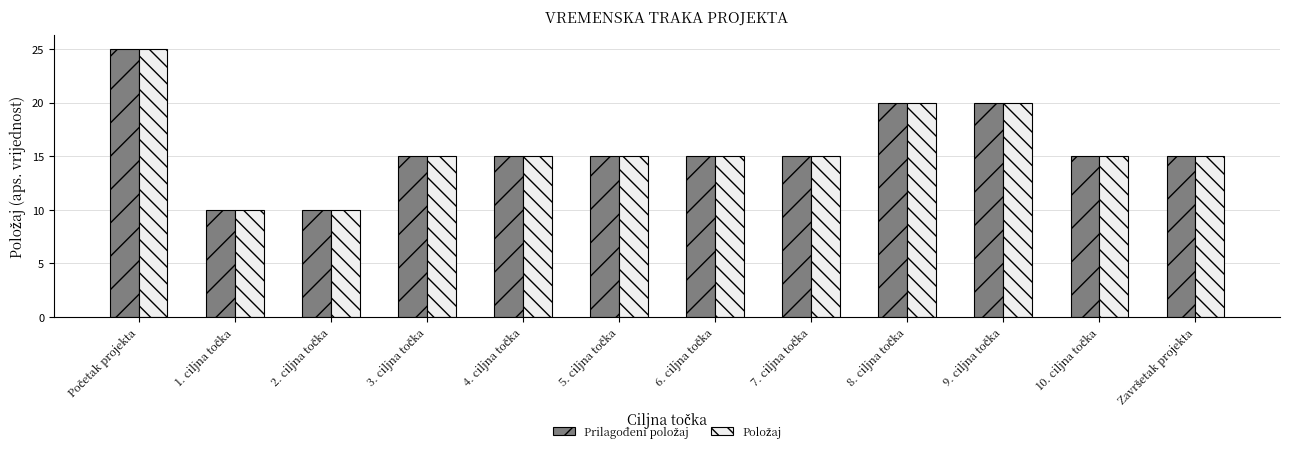

At how many categories does at least one series exceed 16?

3